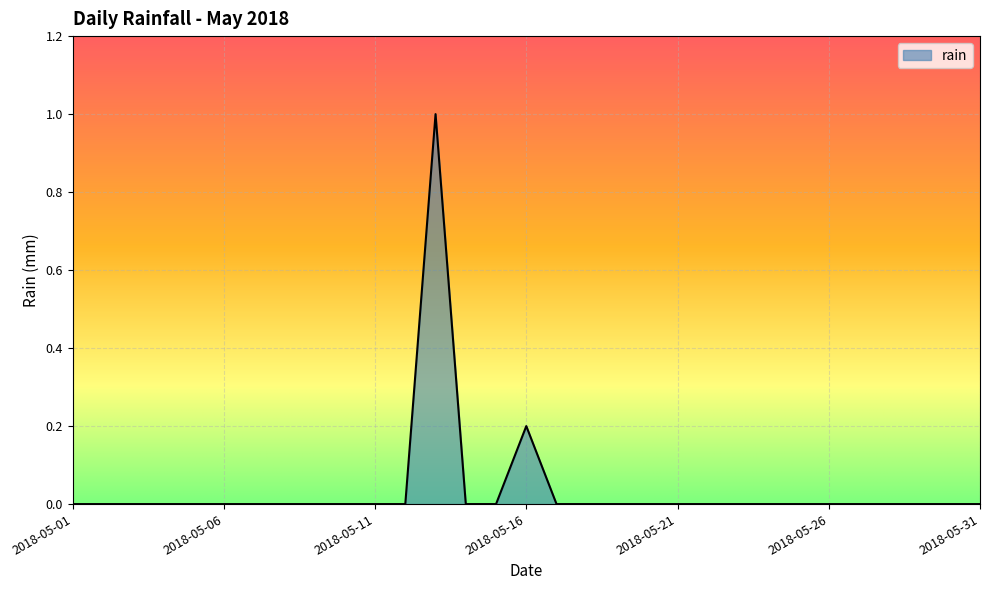

What is the difference between the maximum and minimum values?

1.0